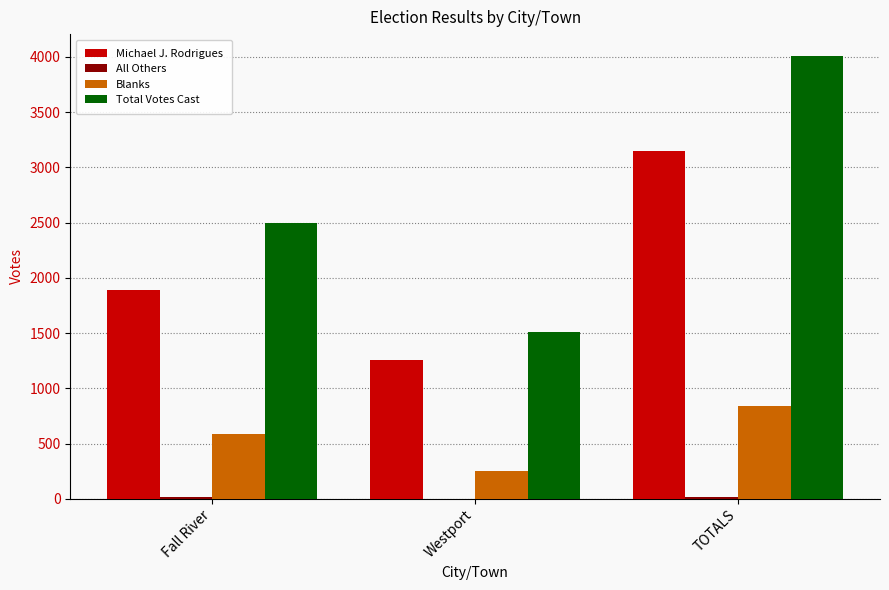

Which series changed the most between Westport and TOTALS?

Total Votes Cast